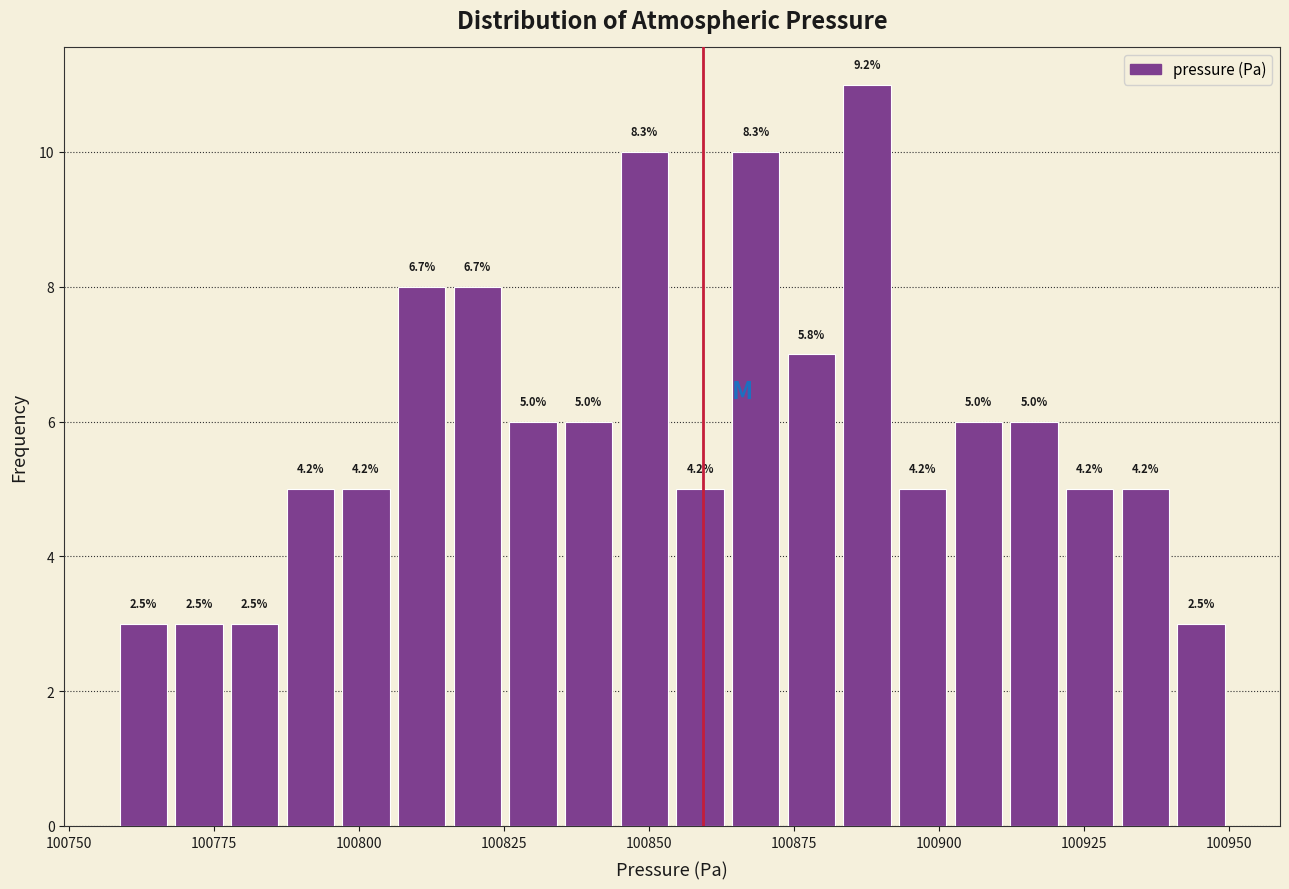

Around what value on the x-axis is the tallest bar? Give the approximate position of its centre, as read against the axis.

100890